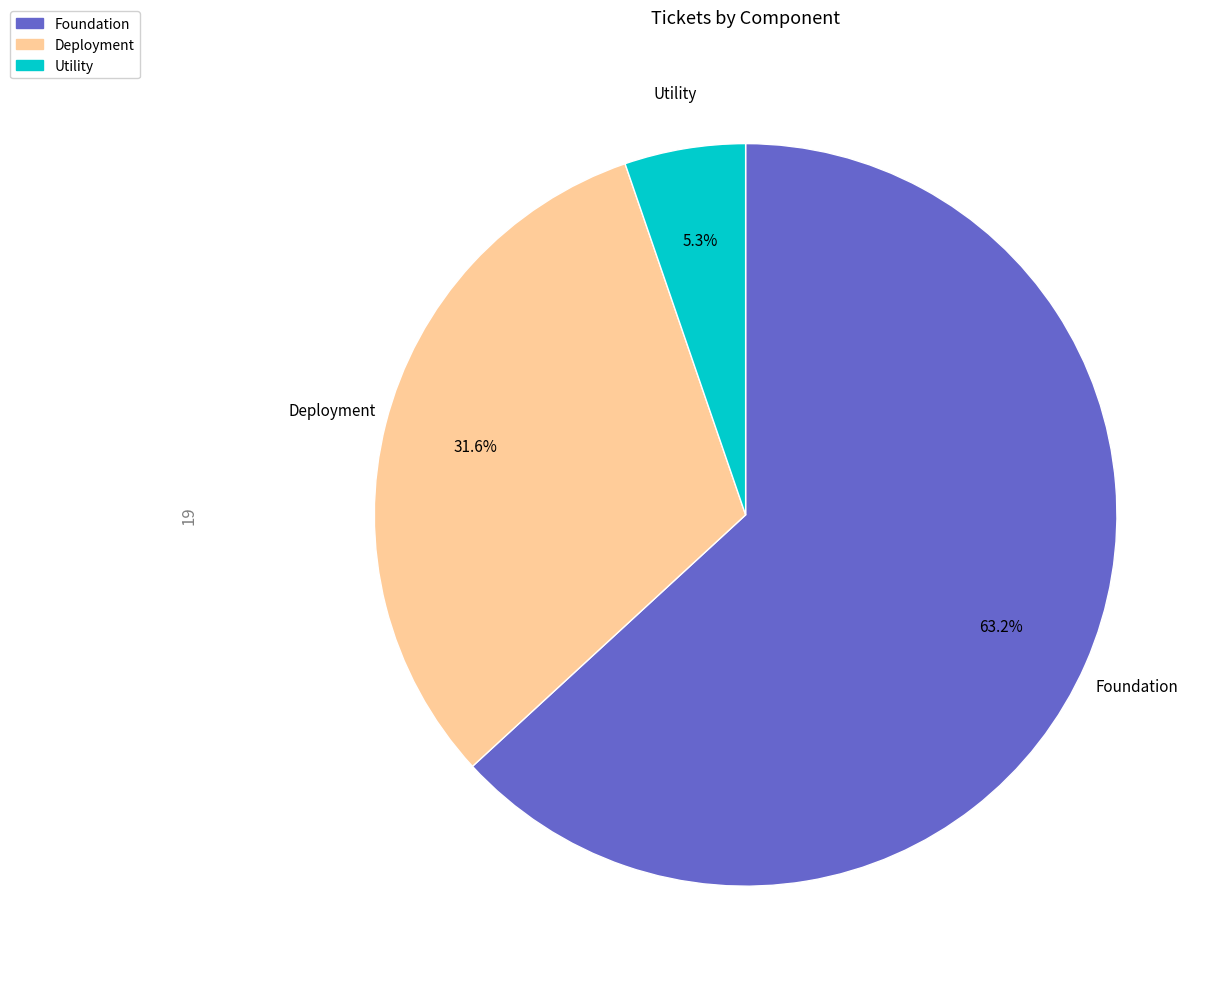

Is there a majority slice in this chart?

Yes